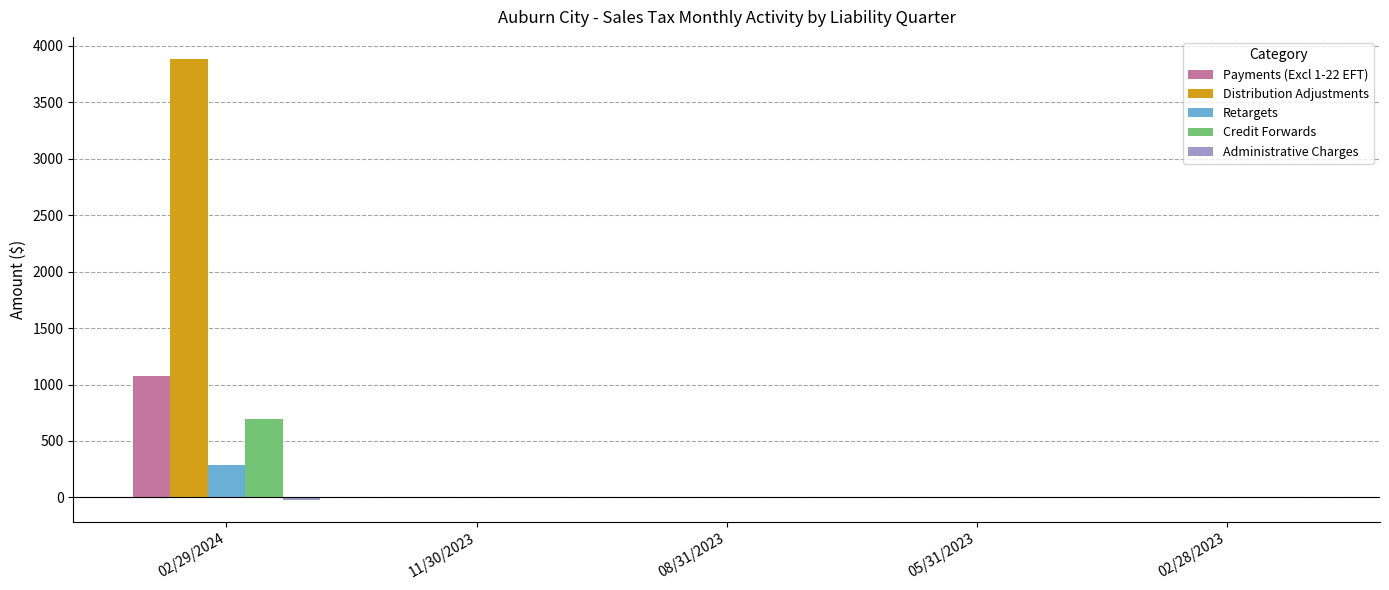

At which category is the sum across all series the highest?

02/29/2024